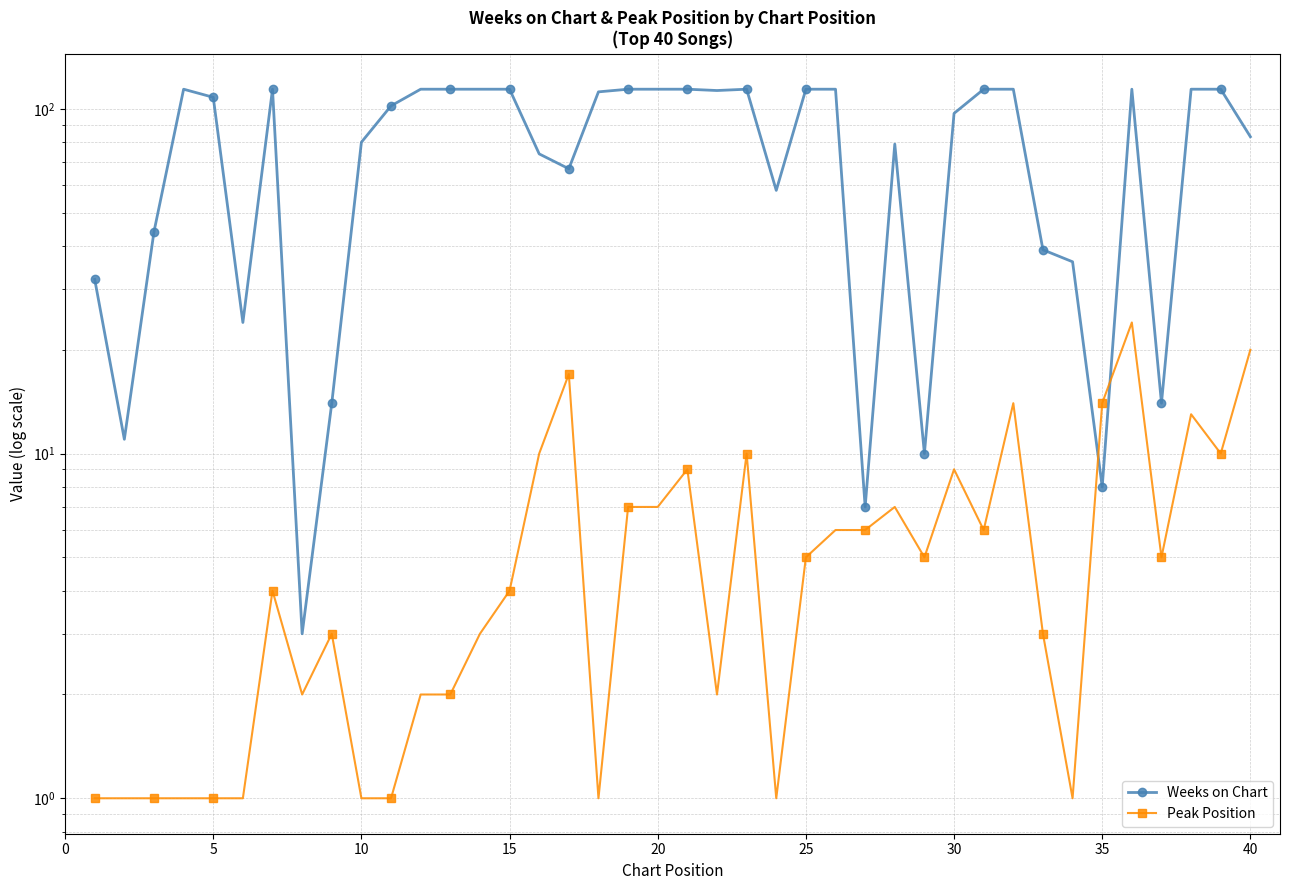

The Weeks on Chart series shows 22 at 32. True or false?

False